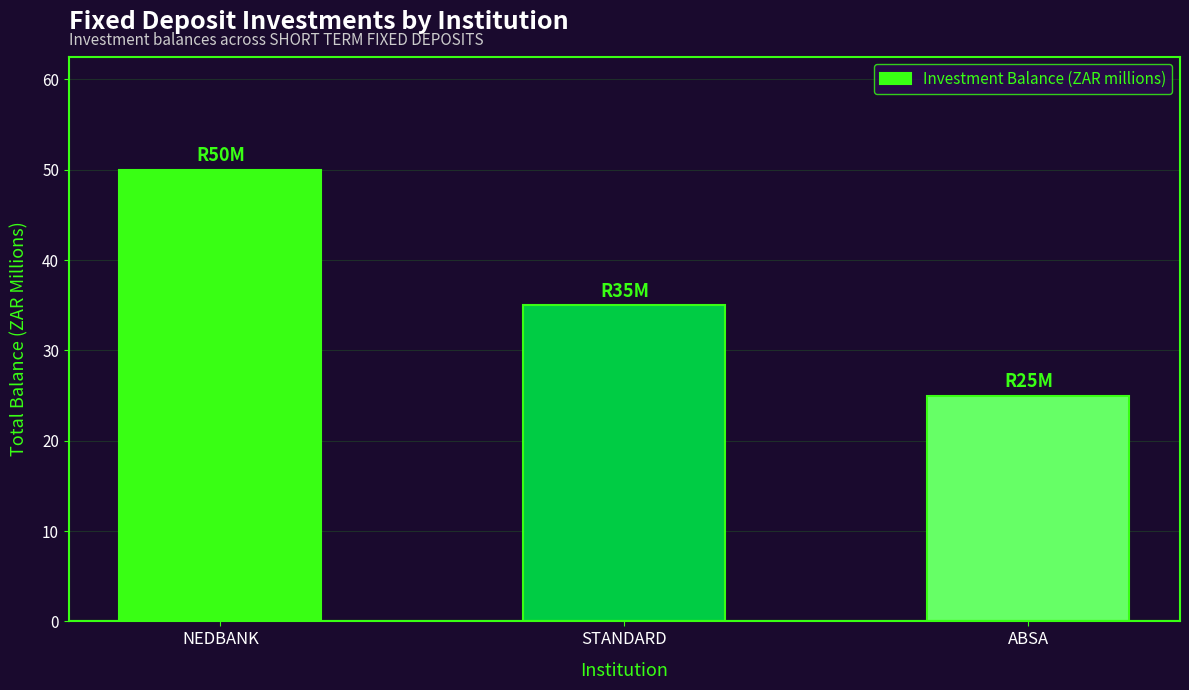

What is the greatest value displayed?

50